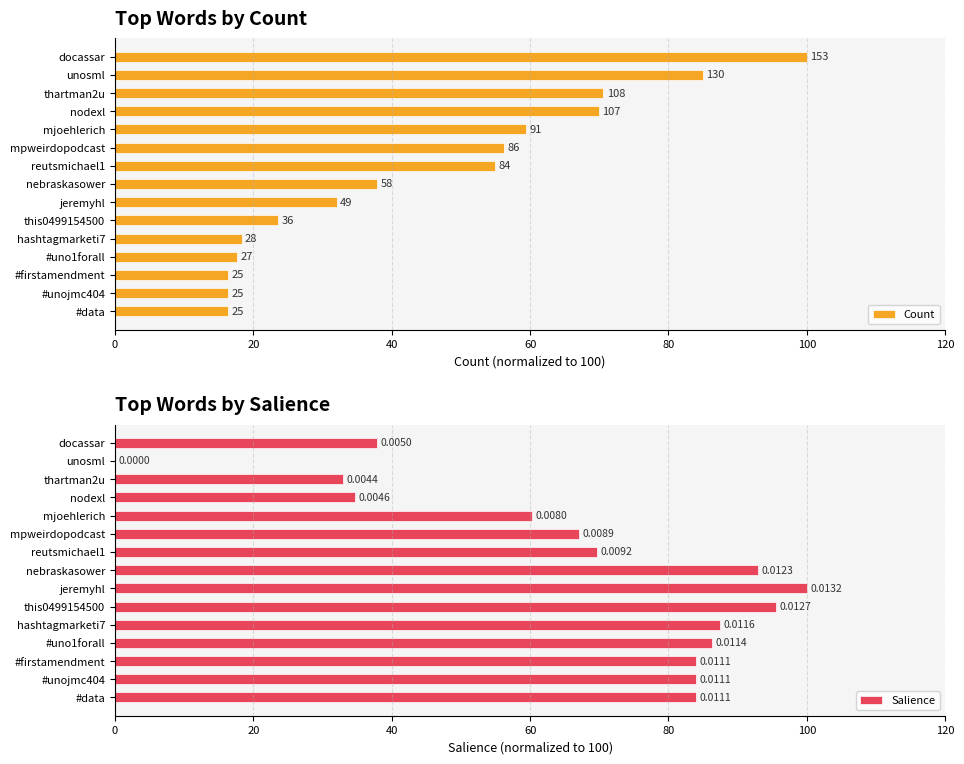

How many groups of bars are there?

15